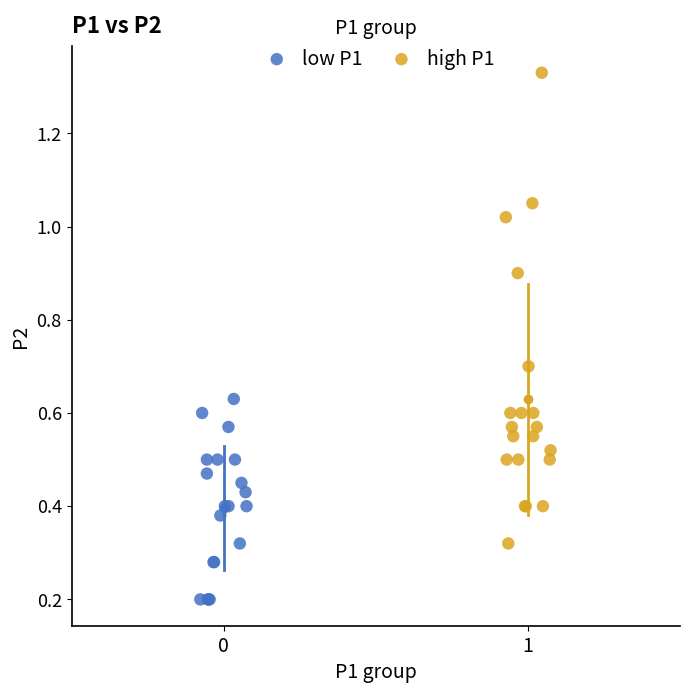

Which series reaches the minimum Y coordinate?

low P1